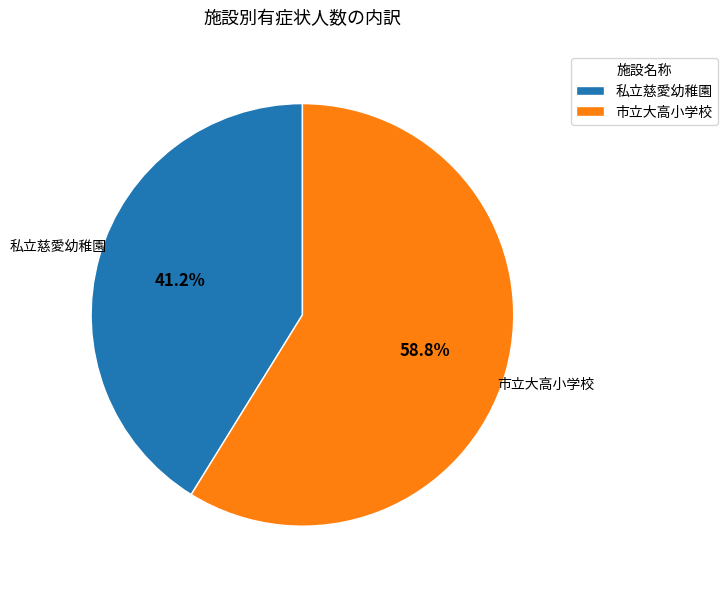

To the nearest percent, what is the combined percentage of 私立慈愛幼稚園 and 市立大高小学校?

100%